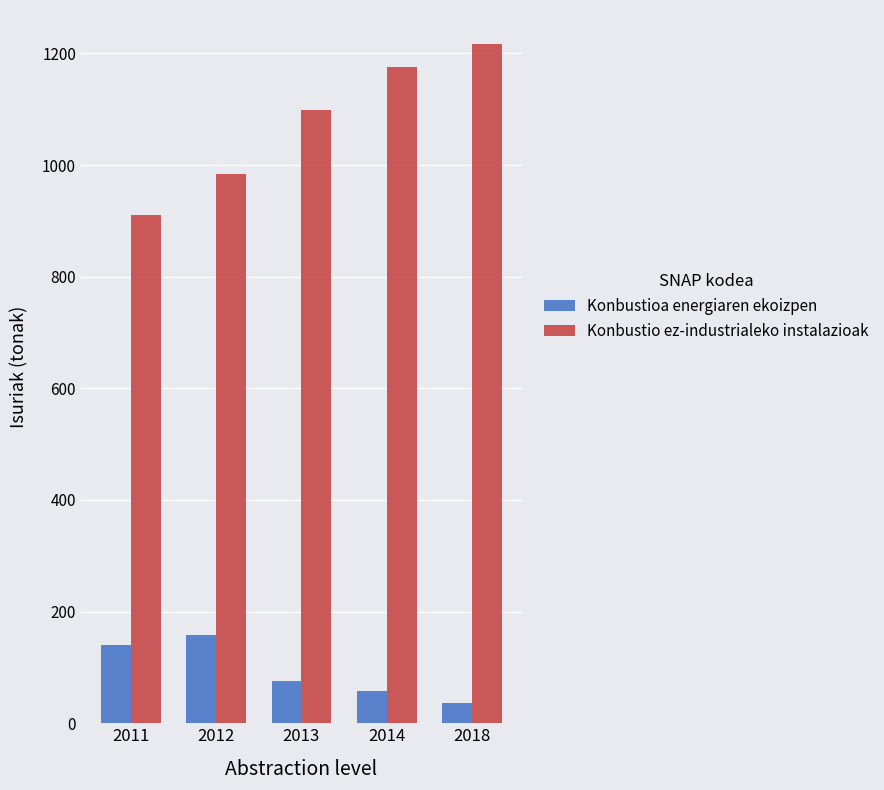

What is the sum of the Konbustioa energiaren ekoizpen values at 2011 and 2012?

297.1